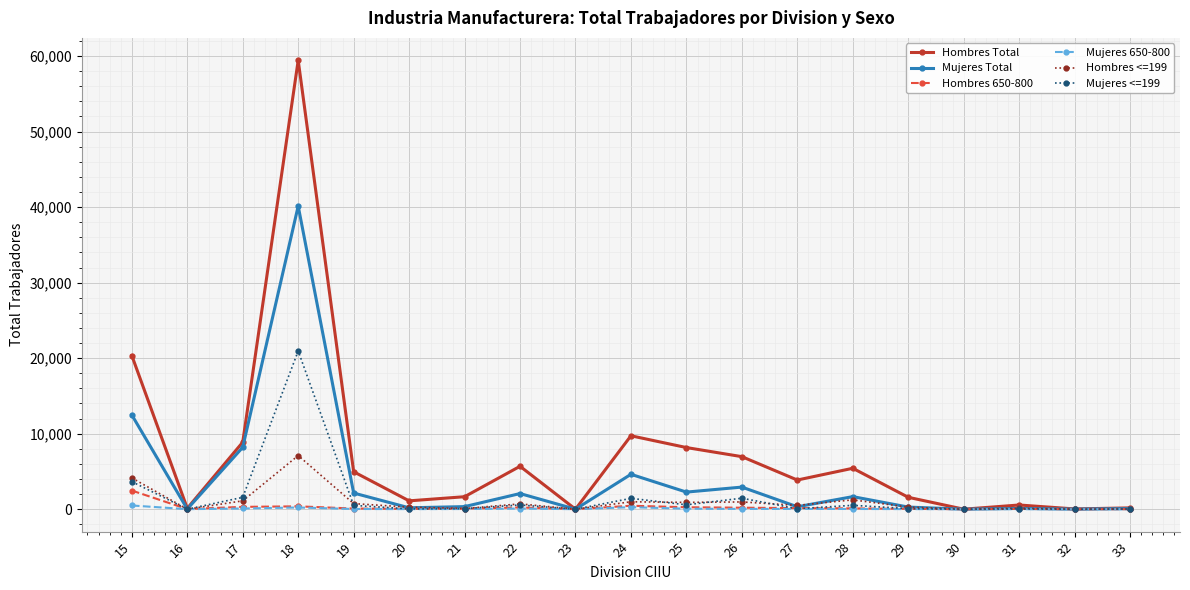

What is the maximum value for Hombres 650-800?

2467.0